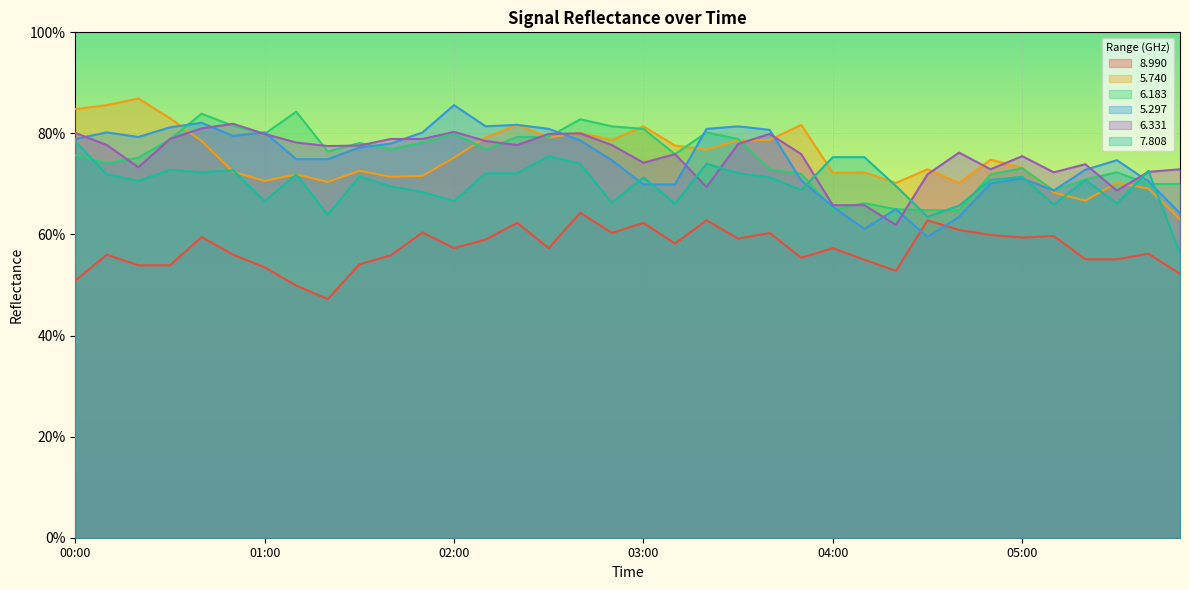

Reading left to right, transcribe all the data shown in this chart.

8.990: 00:00=50.9	00:10=56.0	00:20=53.9	00:30=53.9	00:40=59.5	00:50=56.0	01:00=53.5	01:10=49.9	01:20=47.2	01:30=54.1	01:40=55.9	01:50=60.4	02:00=57.3	02:10=59.0	02:20=62.3	02:30=57.3	02:40=64.3	02:50=60.3	03:00=62.3	03:10=58.2	03:20=62.8	03:30=59.2	03:40=60.3	03:50=55.4	04:00=57.3	04:10=55.0	04:20=52.8	04:30=62.8	04:40=60.9	04:50=59.9	05:00=59.4	05:10=59.7	05:20=55.1	05:30=55.1	05:40=56.2	05:50=52.2
5.740: 00:00=84.8	00:10=85.6	00:20=86.9	00:30=83.0	00:40=78.5	00:50=72.4	01:00=70.6	01:10=71.9	01:20=70.4	01:30=72.6	01:40=71.4	01:50=71.6	02:00=75.2	02:10=79.2	02:20=81.7	02:30=79.2	02:40=80.1	02:50=78.7	03:00=81.4	03:10=77.6	03:20=76.8	03:30=78.6	03:40=78.7	03:50=81.7	04:00=72.2	04:10=72.3	04:20=70.2	04:30=72.9	04:40=70.2	04:50=74.8	05:00=73.2	05:10=68.3	05:20=66.7	05:30=70.2	05:40=69.1	05:50=63.0
6.183: 00:00=75.7	00:10=74.1	00:20=75.2	00:30=78.8	00:40=83.9	00:50=81.5	01:00=79.9	01:10=84.3	01:20=76.4	01:30=78.1	01:40=76.9	01:50=78.2	02:00=79.9	02:10=76.9	02:20=79.3	02:30=79.3	02:40=82.8	02:50=81.4	03:00=80.9	03:10=75.9	03:20=80.2	03:30=78.9	03:40=72.9	03:50=72.0	04:00=64.9	04:10=66.2	04:20=65.0	04:30=64.8	04:40=64.8	04:50=71.9	05:00=73.1	05:10=68.7	05:20=70.9	05:30=72.3	05:40=70.0	05:50=70.0
5.297: 00:00=78.9	00:10=80.2	00:20=79.3	00:30=81.2	00:40=82.1	00:50=79.5	01:00=80.2	01:10=74.9	01:20=74.9	01:30=77.2	01:40=78.0	01:50=80.2	02:00=85.6	02:10=81.4	02:20=81.7	02:30=80.9	02:40=78.6	02:50=74.7	03:00=69.9	03:10=69.9	03:20=80.9	03:30=81.4	03:40=80.7	03:50=70.7	04:00=65.5	04:10=61.1	04:20=65.0	04:30=59.5	04:40=63.5	04:50=70.1	05:00=71.1	05:10=68.7	05:20=72.8	05:30=74.7	05:40=70.5	05:50=64.2
6.331: 00:00=80.1	00:10=77.7	00:20=73.3	00:30=78.9	00:40=81.0	00:50=81.9	01:00=79.9	01:10=78.2	01:20=77.5	01:30=77.6	01:40=78.9	01:50=78.9	02:00=80.3	02:10=78.5	02:20=77.7	02:30=79.9	02:40=80.0	02:50=77.7	03:00=74.2	03:10=75.9	03:20=69.4	03:30=77.9	03:40=79.9	03:50=75.9	04:00=65.8	04:10=65.8	04:20=61.9	04:30=71.9	04:40=76.2	04:50=72.9	05:00=75.5	05:10=72.3	05:20=73.9	05:30=68.7	05:40=72.4	05:50=72.9
7.808: 00:00=78.4	00:10=71.9	00:20=70.6	00:30=72.8	00:40=72.3	00:50=72.7	01:00=66.6	01:10=71.9	01:20=63.9	01:30=71.5	01:40=69.5	01:50=68.4	02:00=66.6	02:10=72.1	02:20=72.1	02:30=75.5	02:40=74.0	02:50=66.3	03:00=71.3	03:10=66.1	03:20=74.0	03:30=72.1	03:40=71.3	03:50=68.8	04:00=75.3	04:10=75.3	04:20=69.6	04:30=63.5	04:40=65.7	04:50=70.8	05:00=71.4	05:10=65.9	05:20=70.8	05:30=66.1	05:40=72.6	05:50=56.2